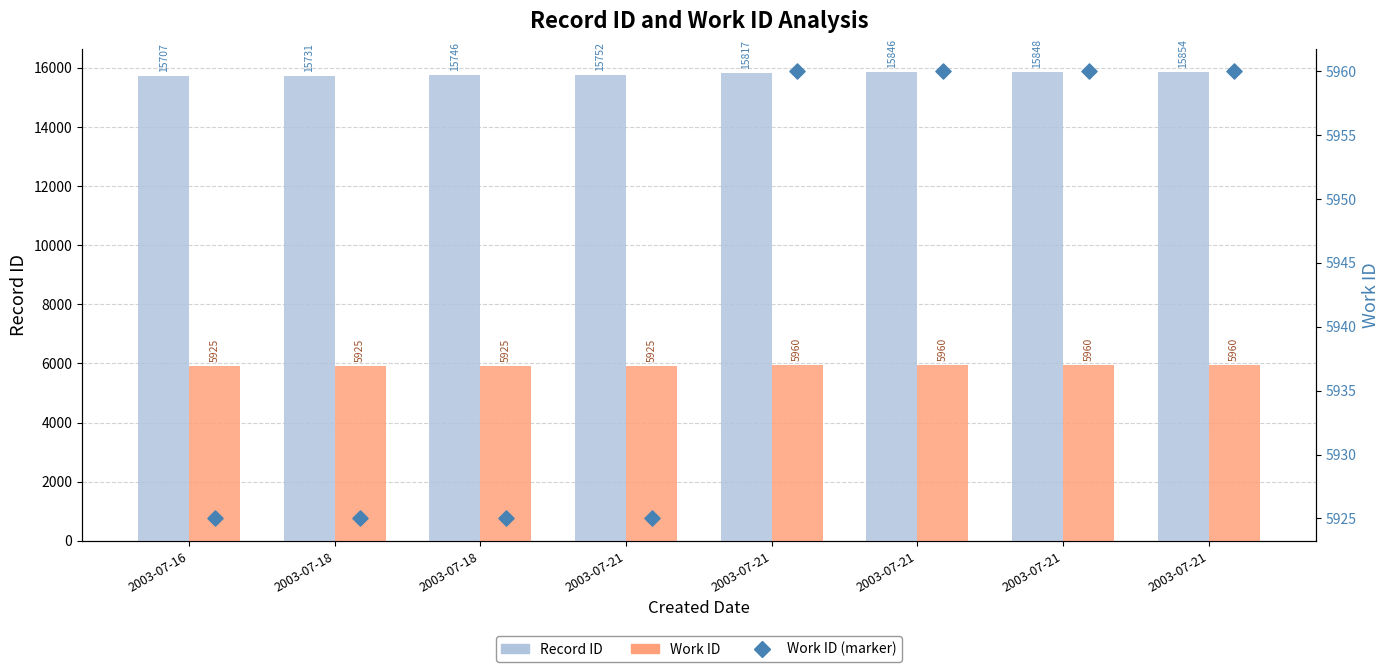

Which series reaches the maximum Y coordinate?

Record ID